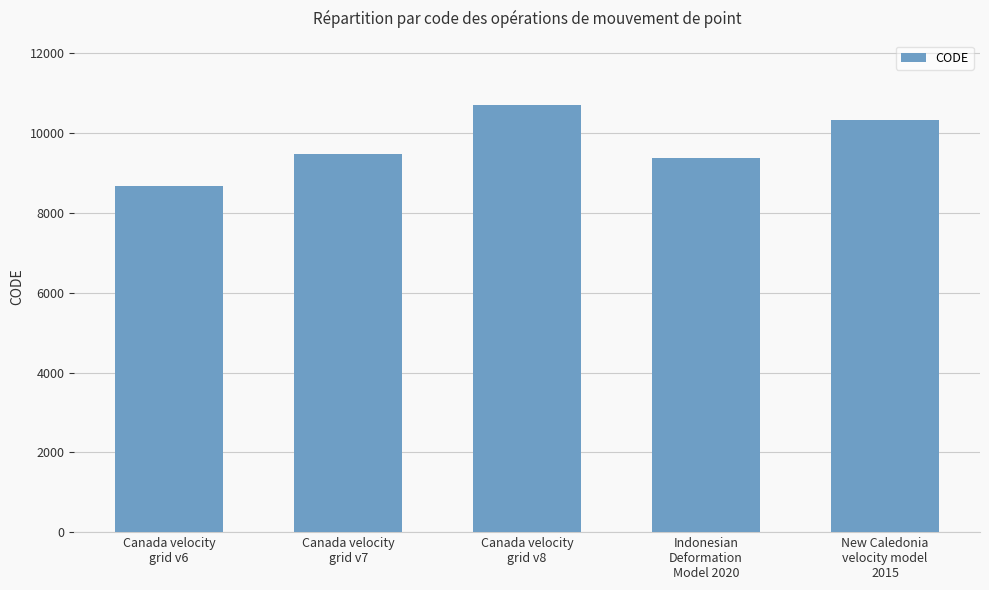

Where is the data nearest to the value 9691?

Canada velocity
grid v7